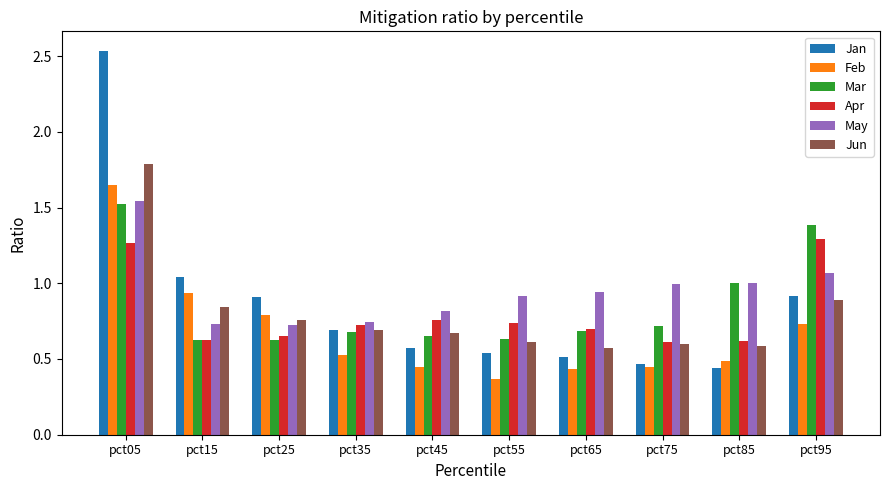

At how many categories does at least one series exceed 0?

10